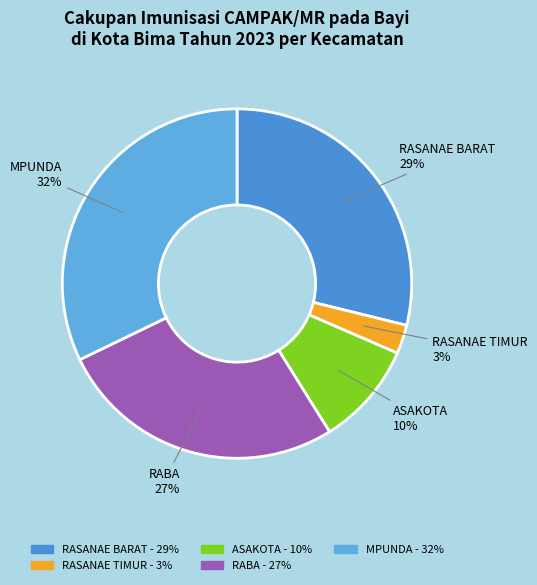

Which slice is the largest?

MPUNDA